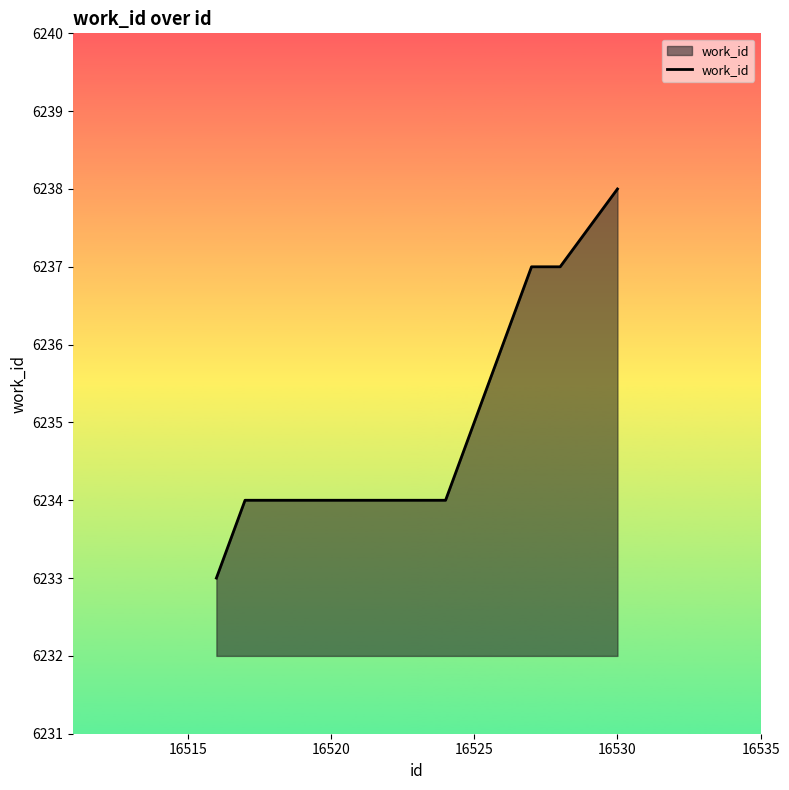

What is the minimum value shown in the chart?

6233